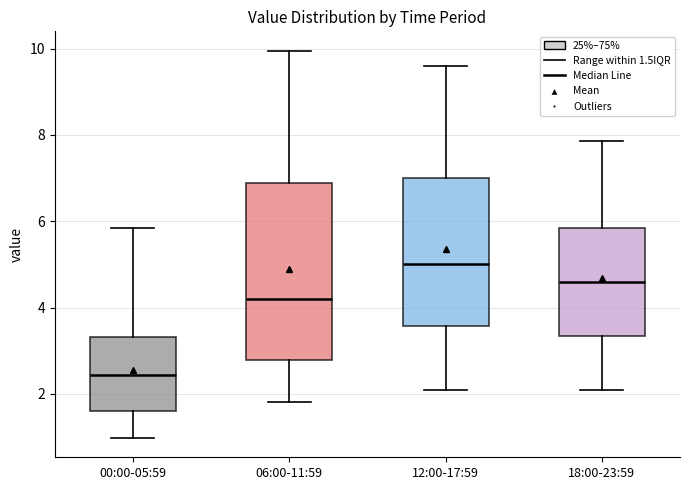

Where does the lower whisker of the box for 06:00-11:59 end on the y-axis? The values are not printed on the chart, so give them approximately, as read against the axis.

1.8